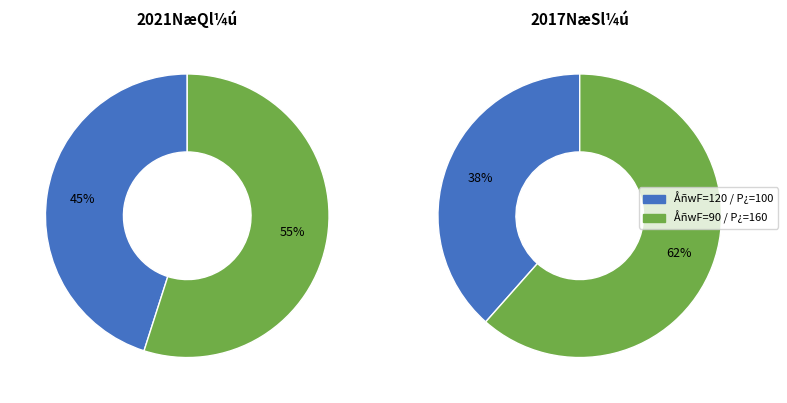

What is the total percentage of 2017 and 2021?

100.0%